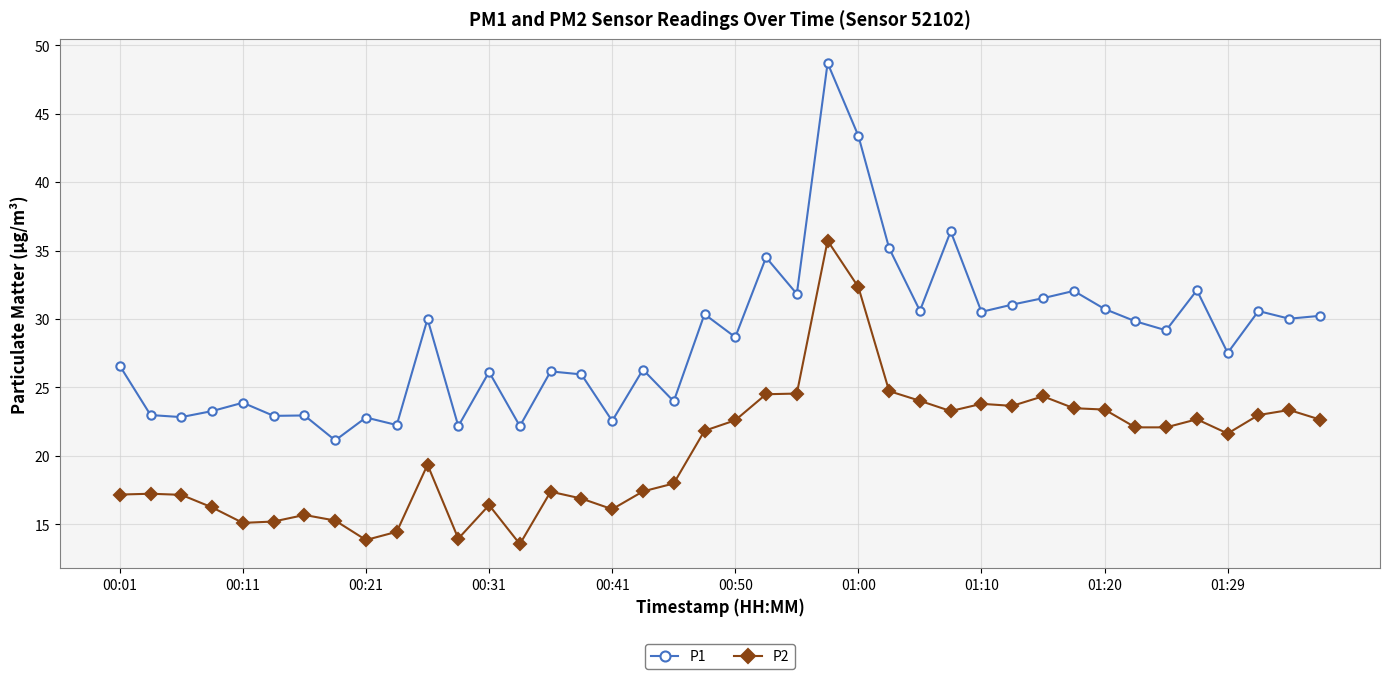

True or false: P1 and P2 intersect in this chart.

False